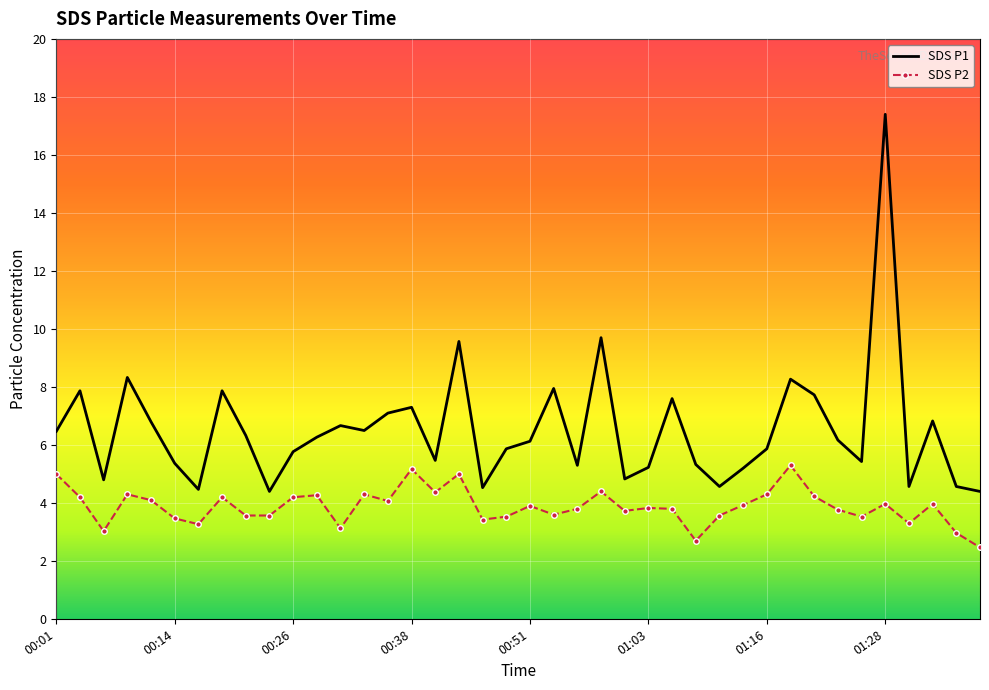

True or false: SDS P2 and SDS P1 cross at least once.

False